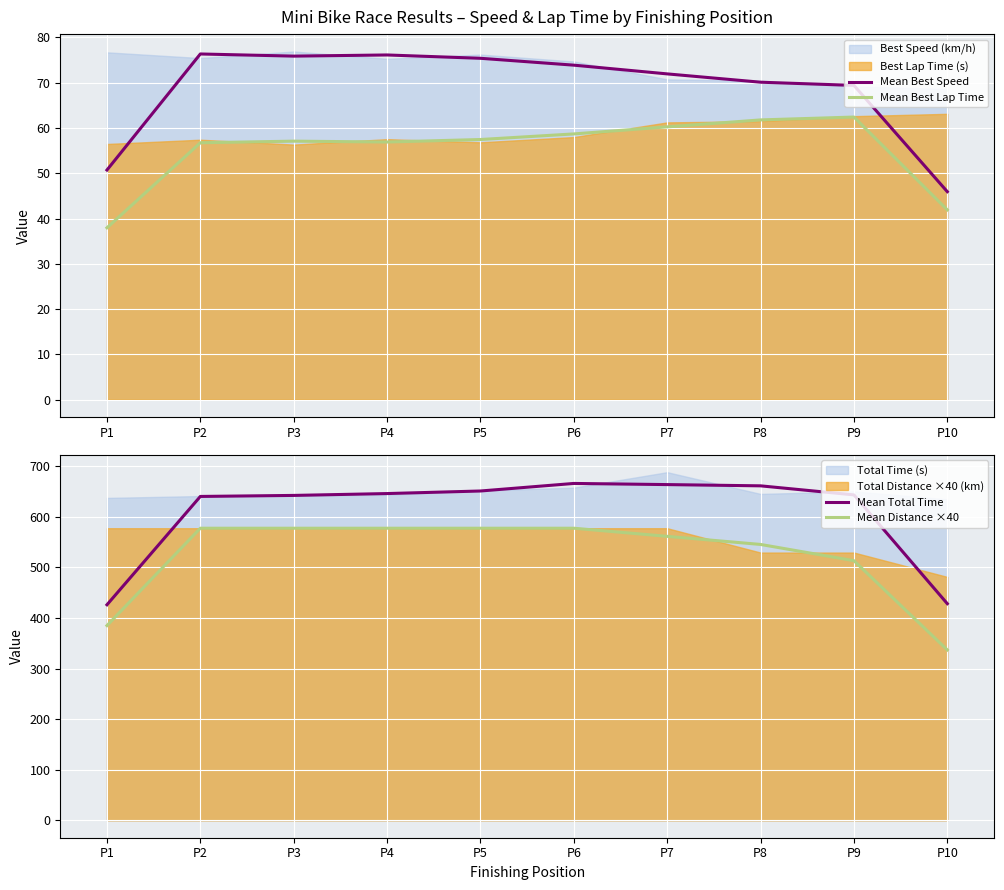

What is the average value of the Mean Best Lap Time series?

55.1